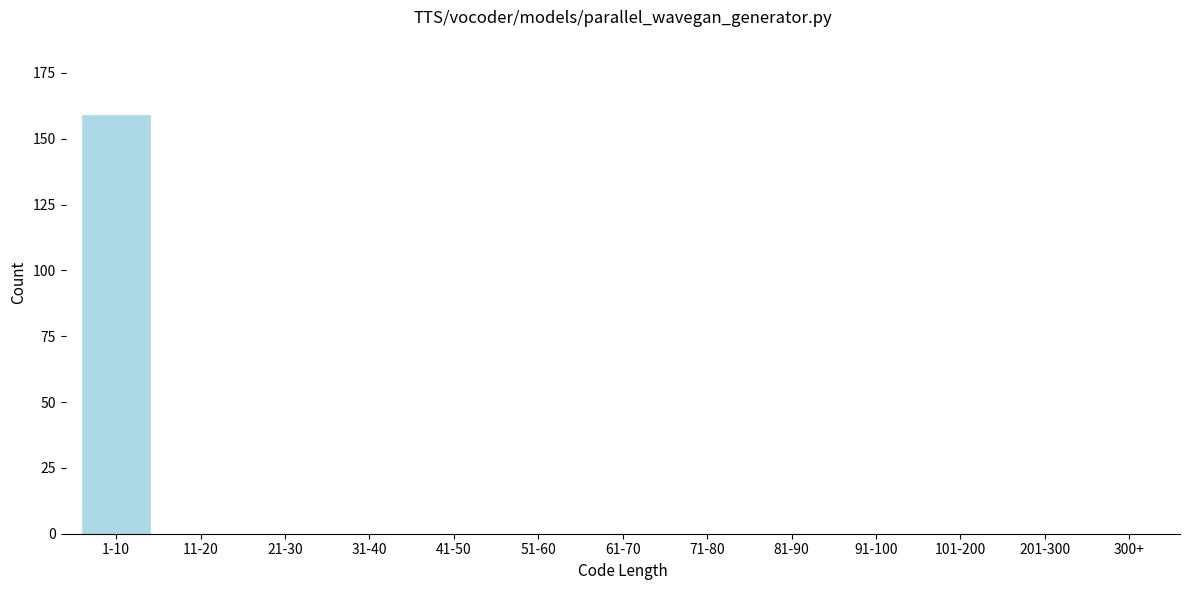

Reading left to right, extract all data points from this chart.

1-10=159	11-20=0	21-30=0	31-40=0	41-50=0	51-60=0	61-70=0	71-80=0	81-90=0	91-100=0	101-200=0	201-300=0	300+=0